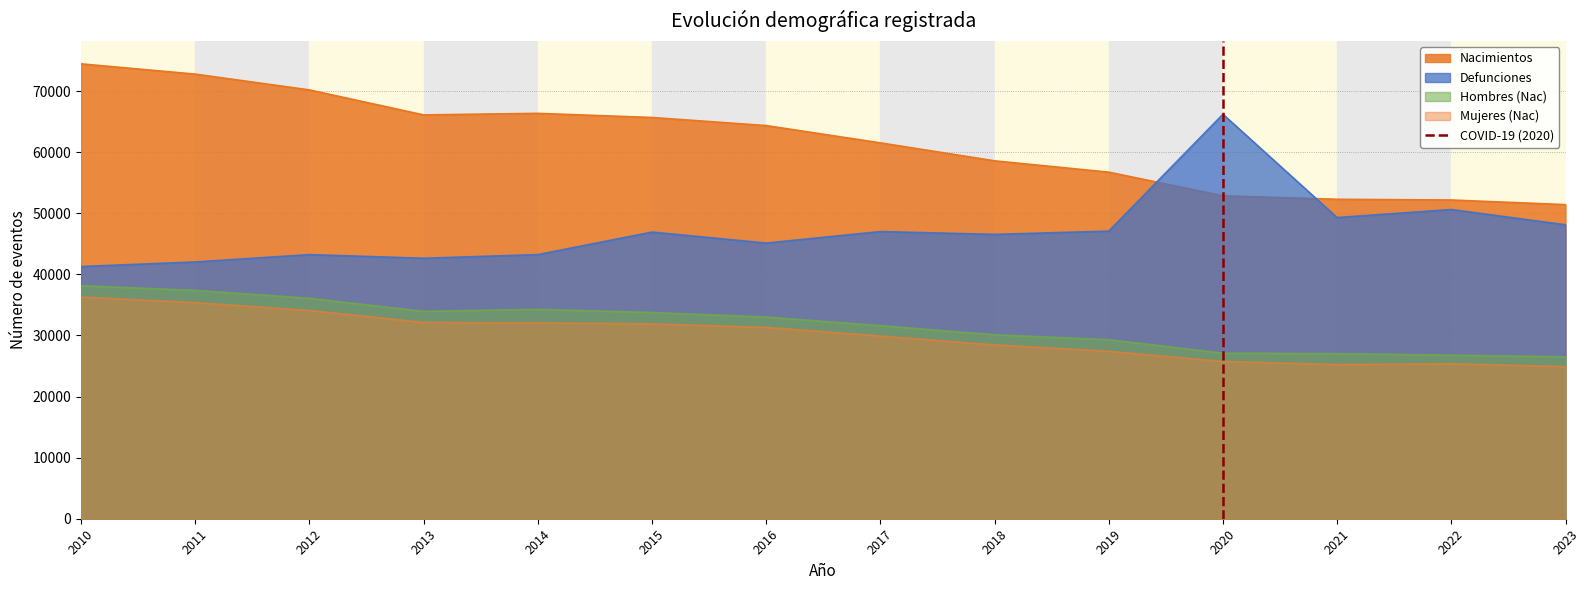

Is the value of Defunciones at 2010 greater than the value of Hombres (Nac) at 2020?

Yes